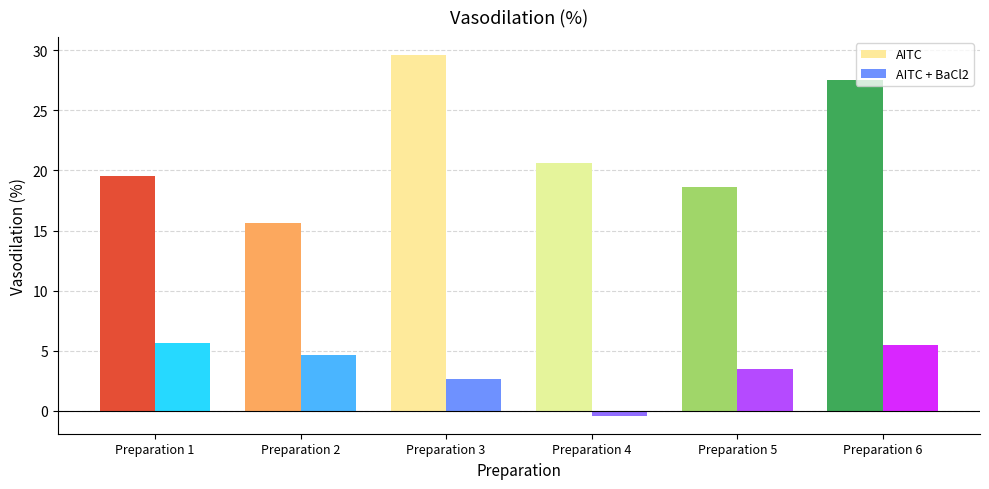

What is the difference between the AITC values at Preparation 2 and Preparation 6?

11.8